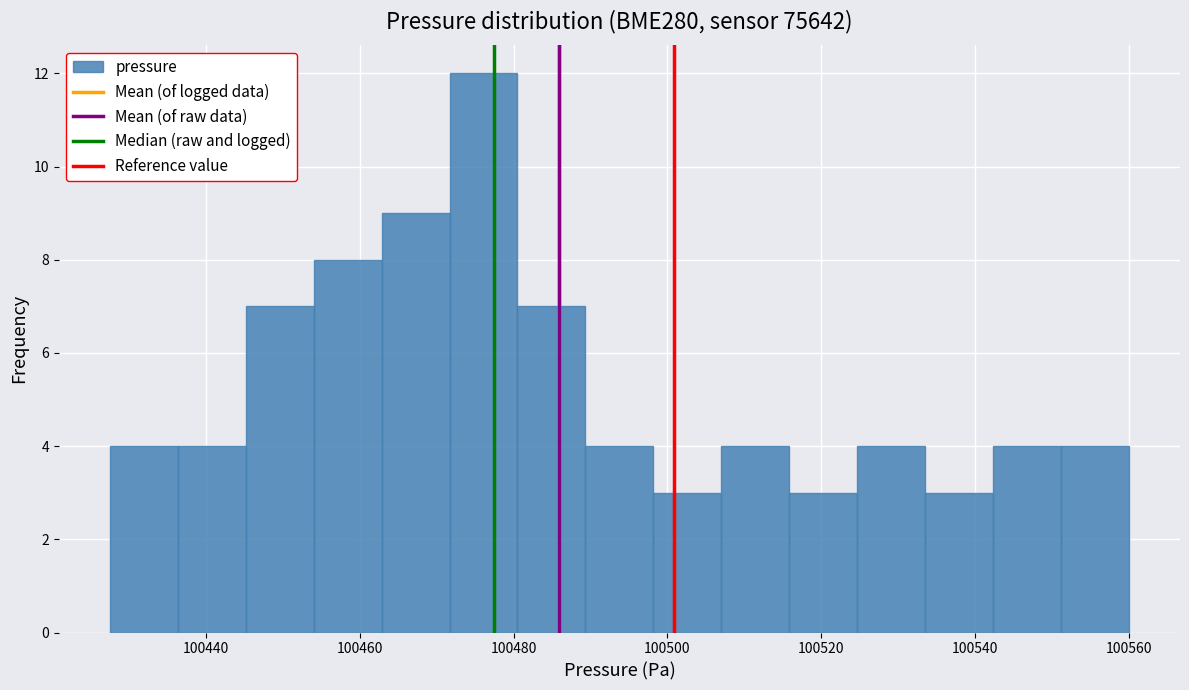

Reading left to right, transcribe this chart: for each bar, give the range it covers on the x-axis and its height. Neither the bar edges nor the heights are printed on the chart, so give them approximately, as read against the axes.

100428 to 100436: 4
100436 to 100446: 4
100446 to 100454: 7
100454 to 100462: 8
100462 to 100472: 9
100472 to 100480: 12
100480 to 100490: 7
100490 to 100498: 4
100498 to 100508: 3
100508 to 100516: 4
100516 to 100524: 3
100524 to 100534: 4
100534 to 100542: 3
100542 to 100552: 4
100552 to 100560: 4